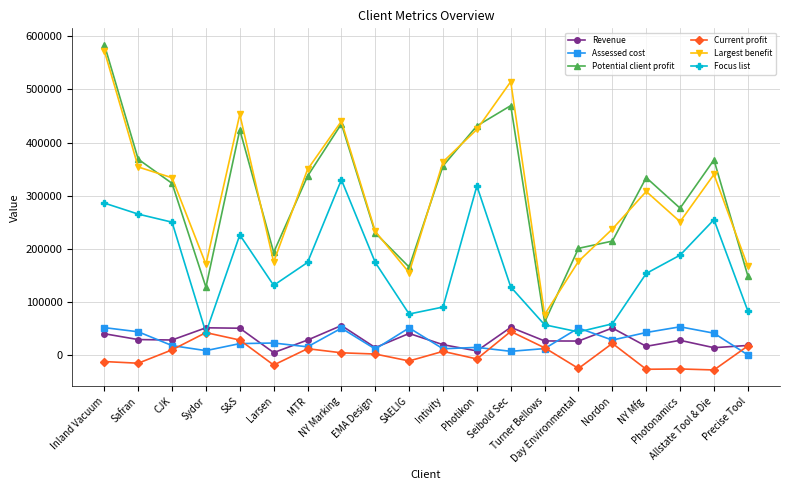

Is the value of Focus list at S&S greater than the value of Revenue at Sydor?

Yes